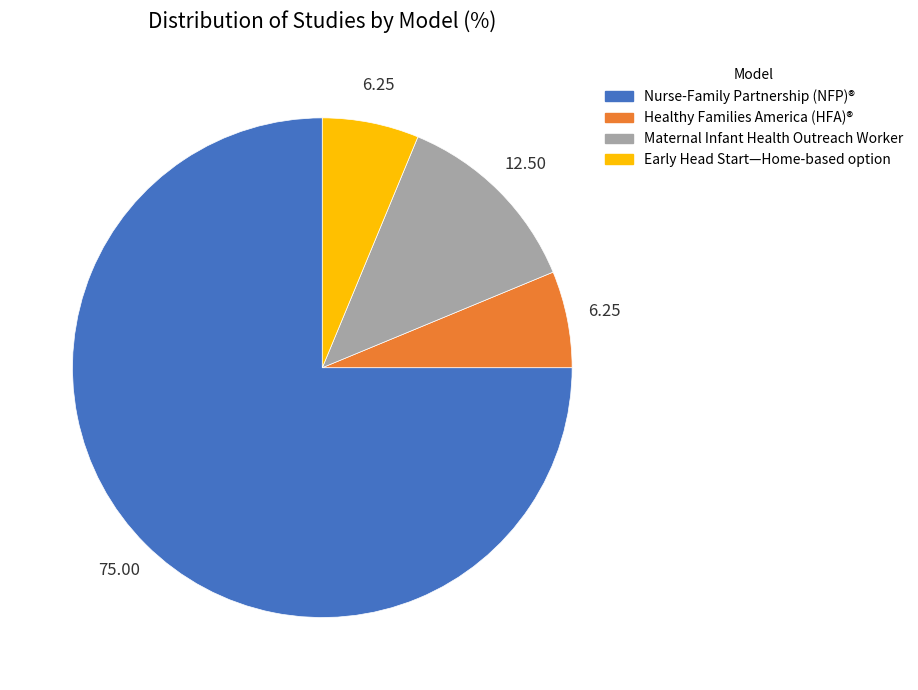

Is there any slice that represents more than half of the pie?

Yes